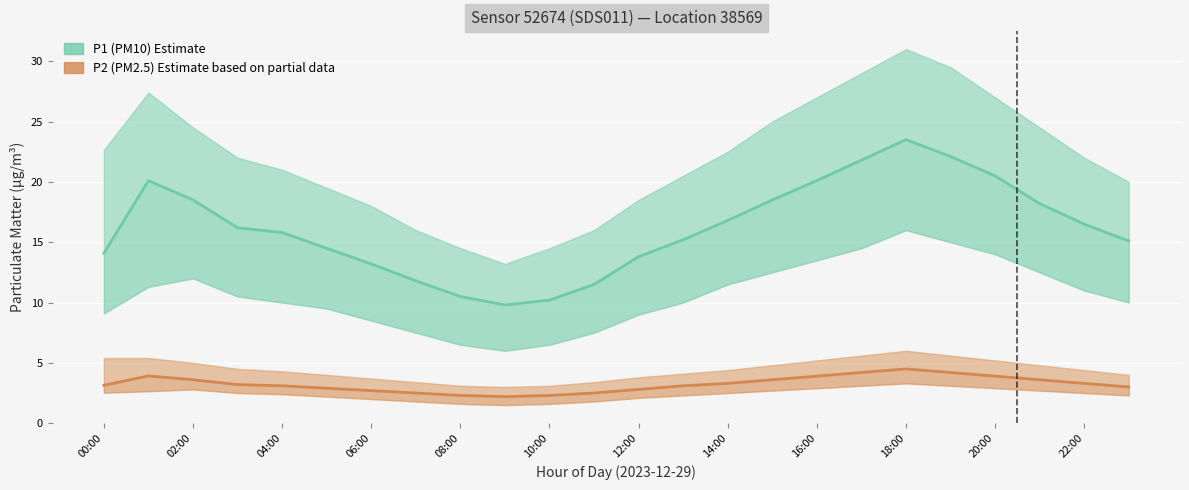

What is the spread (max minus min) of values at 16:00?

16.2